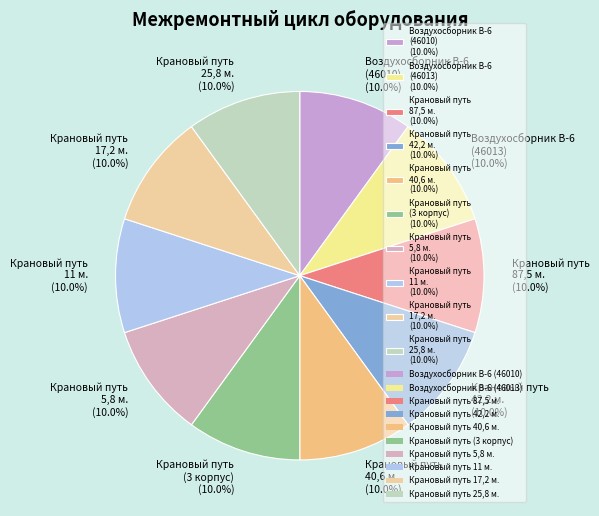

What percentage do Крановый путь 40,6 м. (10.0%) and Воздухосборник В-6 (46013) (10.0%) together represent?

20.0%